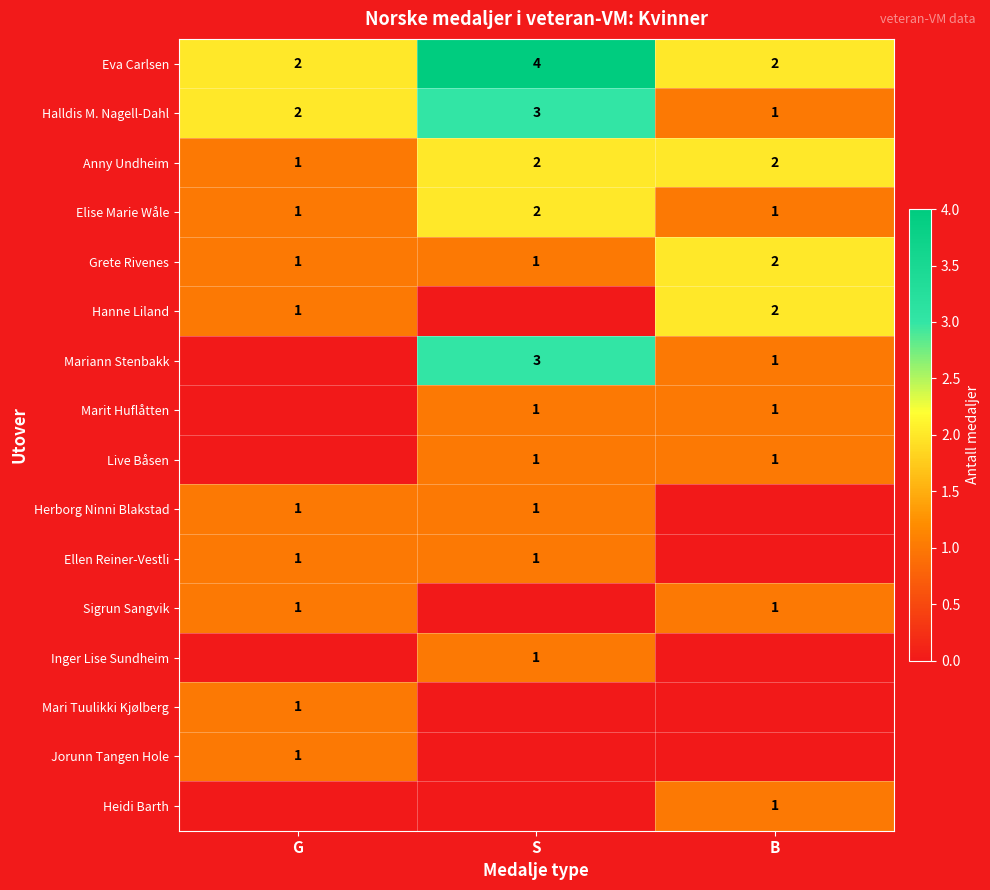

Count the Eva Carlsen values in the range 2 to 4.

3